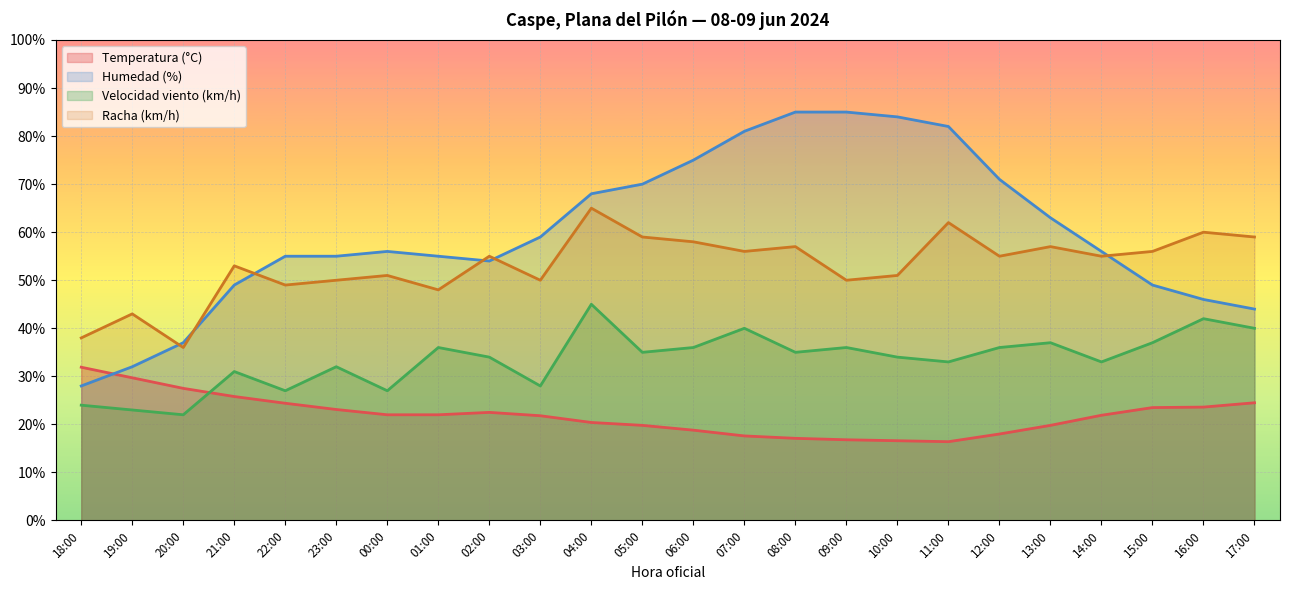

Where is Velocidad del viento (km/h) nearest to the value 33?

14:00